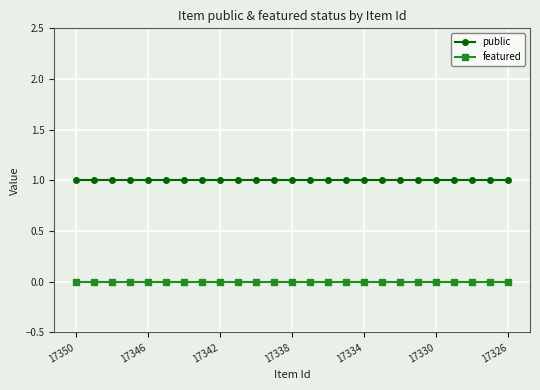

Reading left to right, extract all data points from this chart.

public: 1	1	1	1	1	1	1	1	1	1	1	1	1	1	1	1	1	1	1	1	1	1	1	1	1
featured: 0	0	0	0	0	0	0	0	0	0	0	0	0	0	0	0	0	0	0	0	0	0	0	0	0